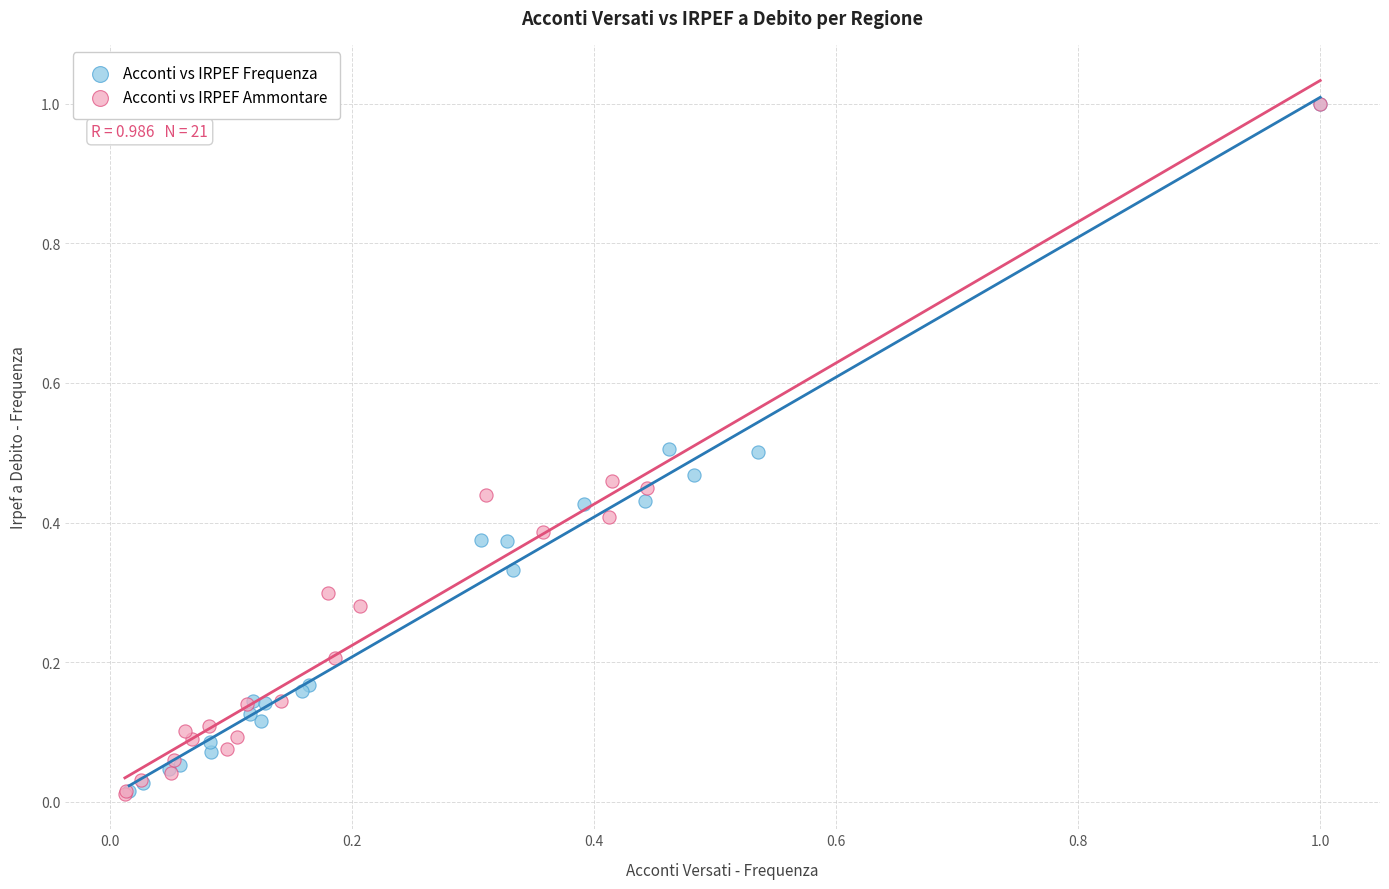

Which series has the largest Y range (max minus min)?

Acconti vs IRPEF Ammontare